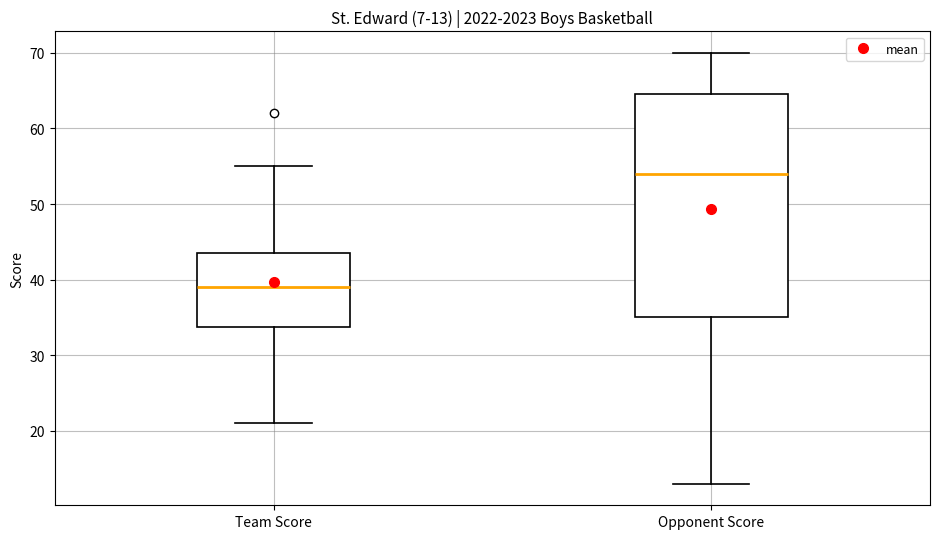

Which box's median line is the highest?

Opponent Score